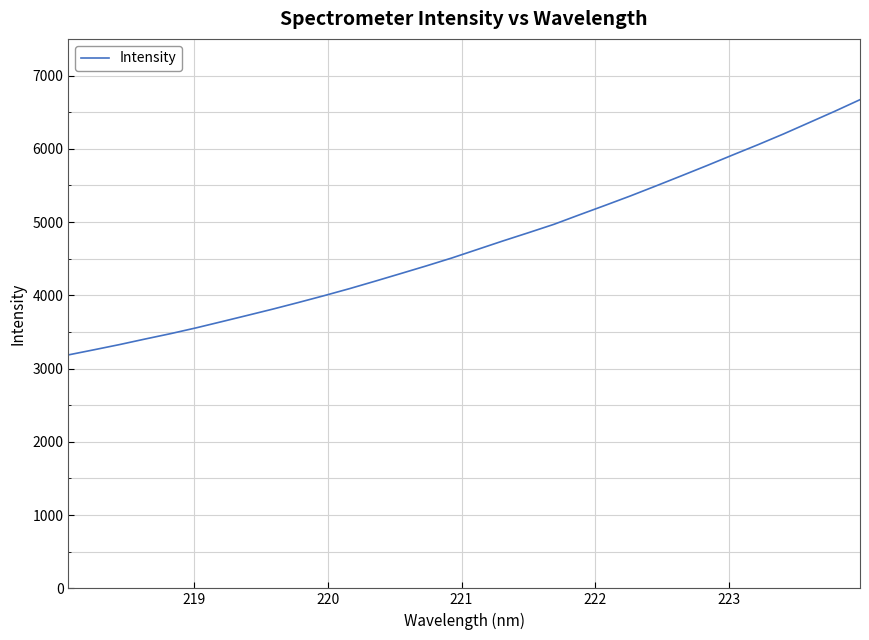

What is the maximum value shown in the chart?

6670.2